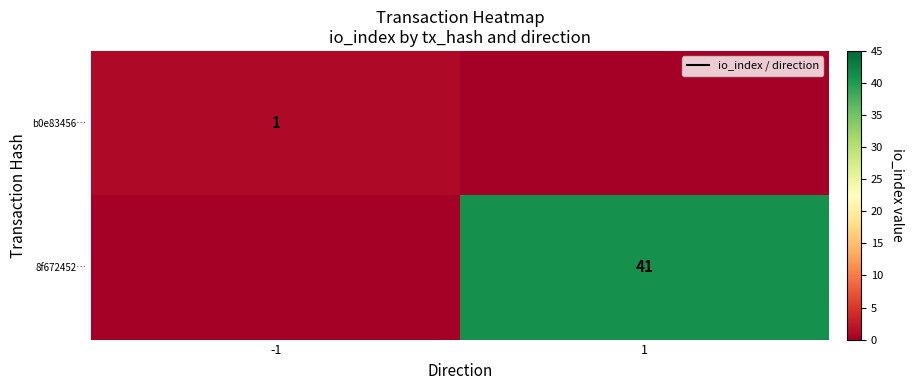

At which category is the sum across all series the highest?

1